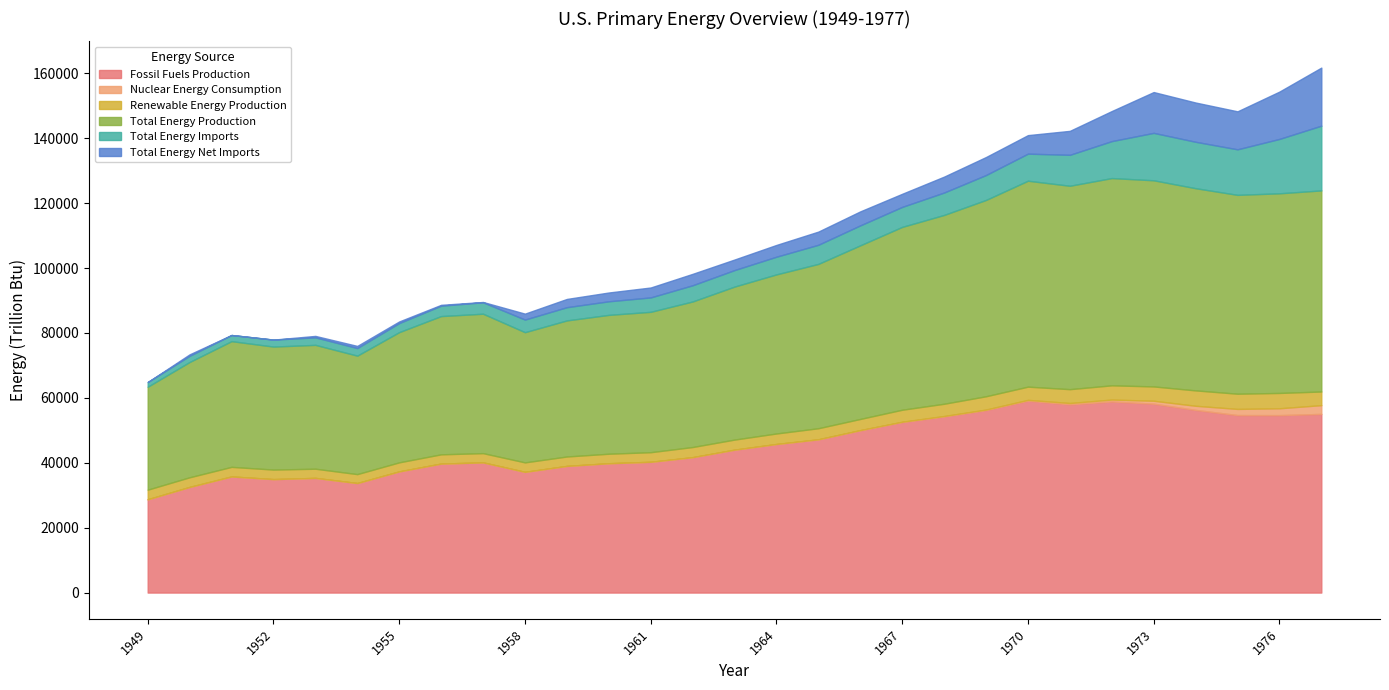

True or false: Total Energy Imports has more than 0 interior local peaks.

True